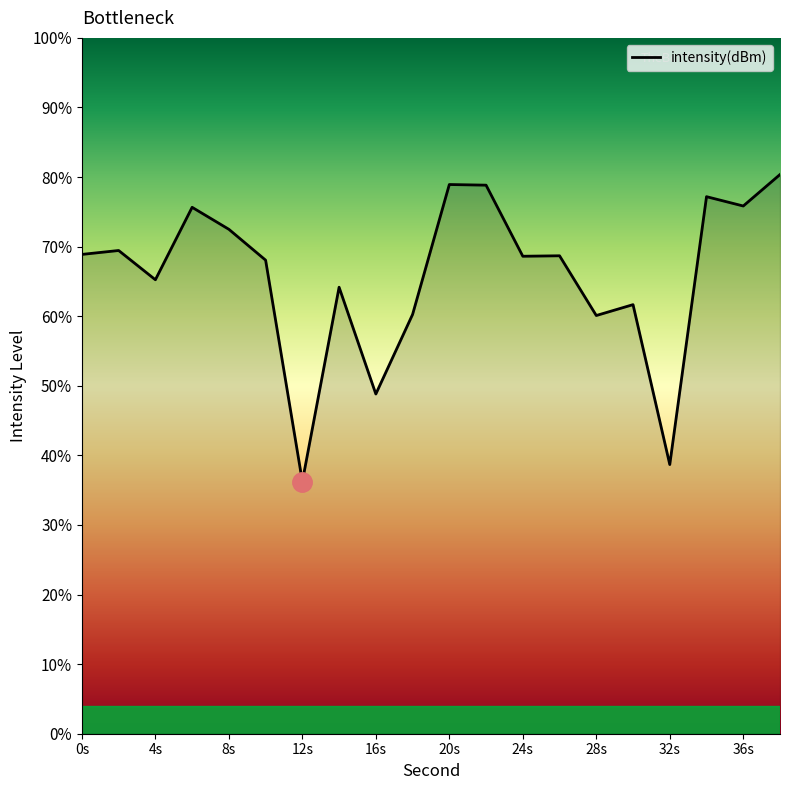

What is the greatest value displayed?

80.4